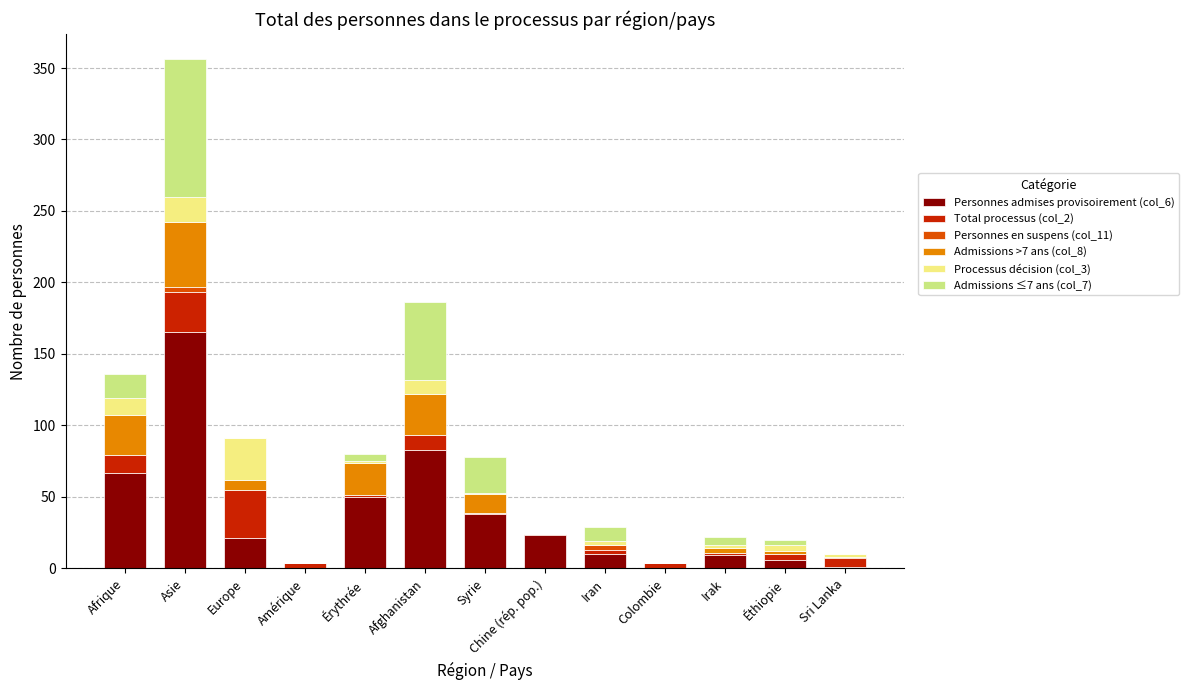

At which category is the sum across all series the highest?

Asie